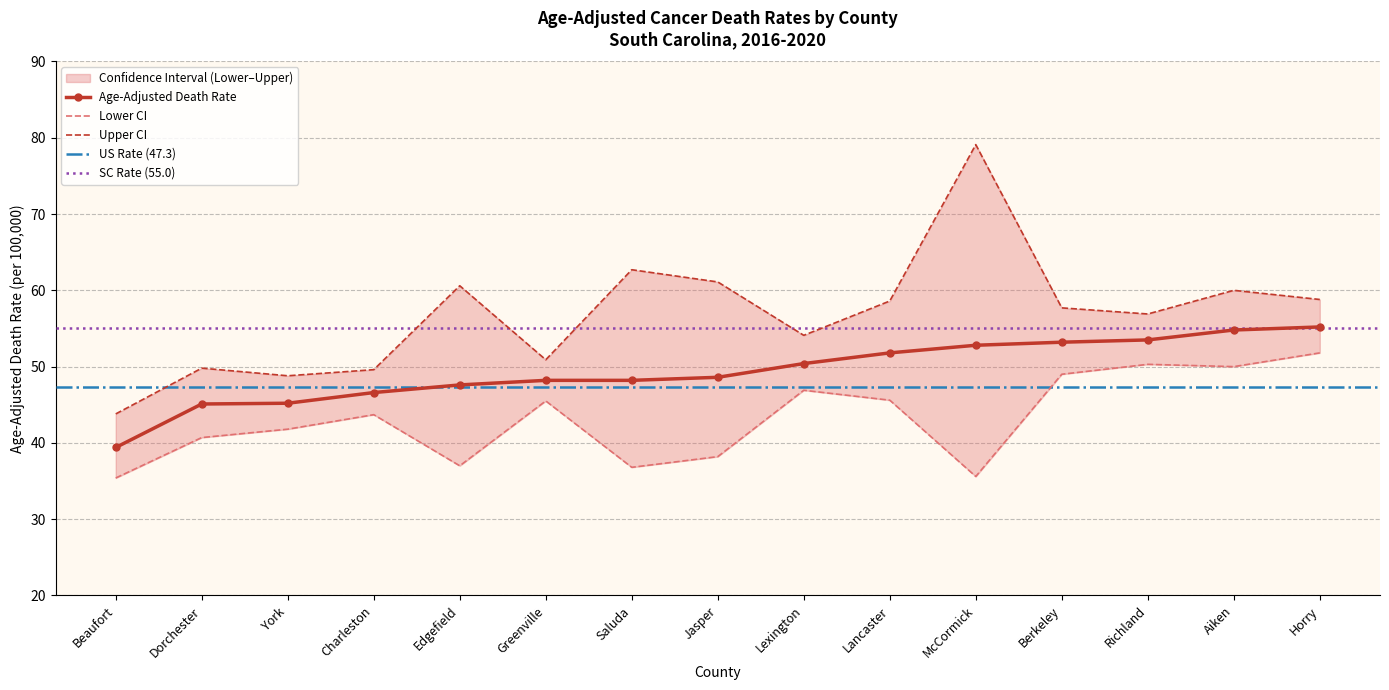

Read the Age-Adjusted Death Rate value at York.

45.2